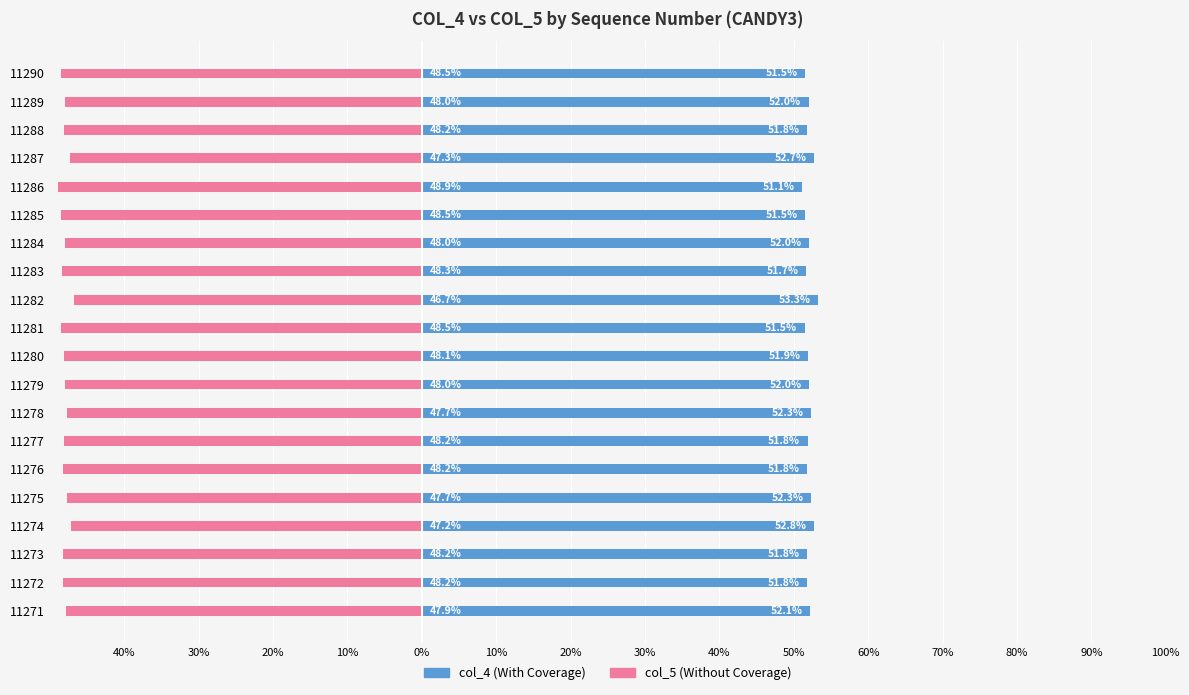

Which series has the largest range (max minus min)?

col_4 (With Coverage)